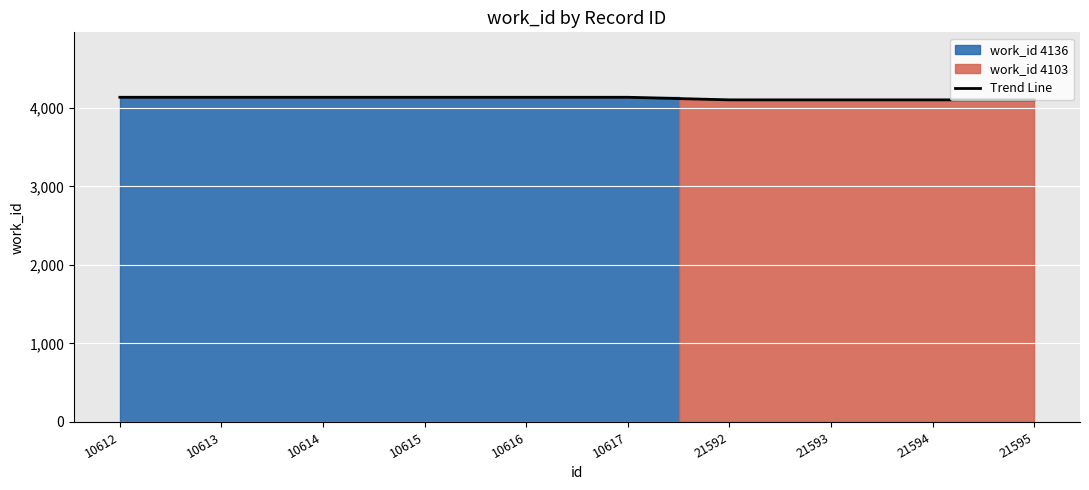

True or false: the data shows 1652 at 21595.

False